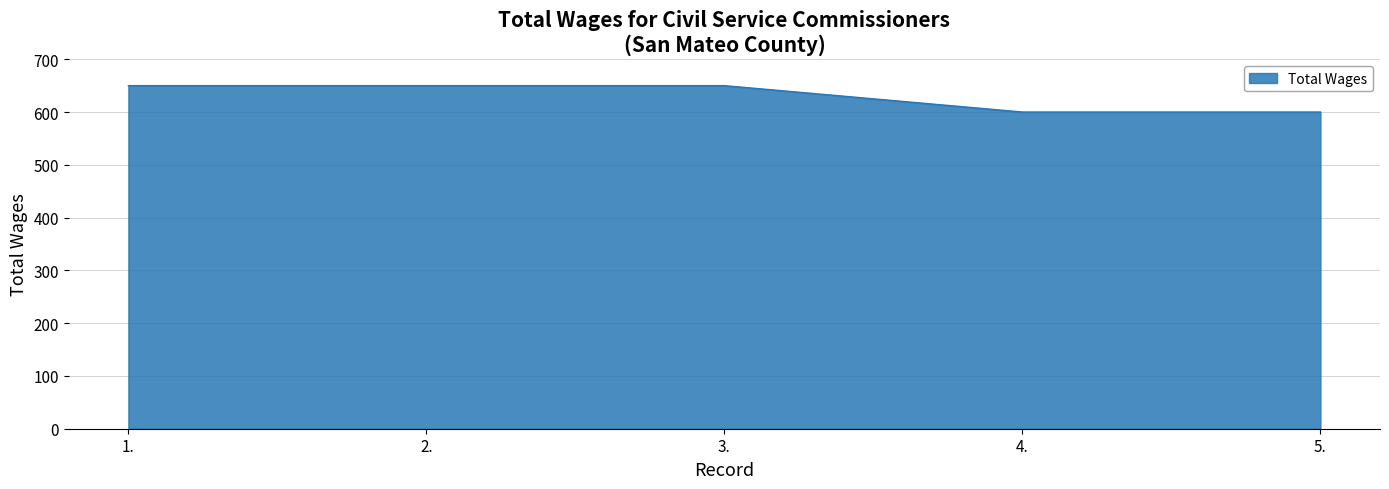

Approximately how many times larger is the value at 4. compared to 2.?

0.9